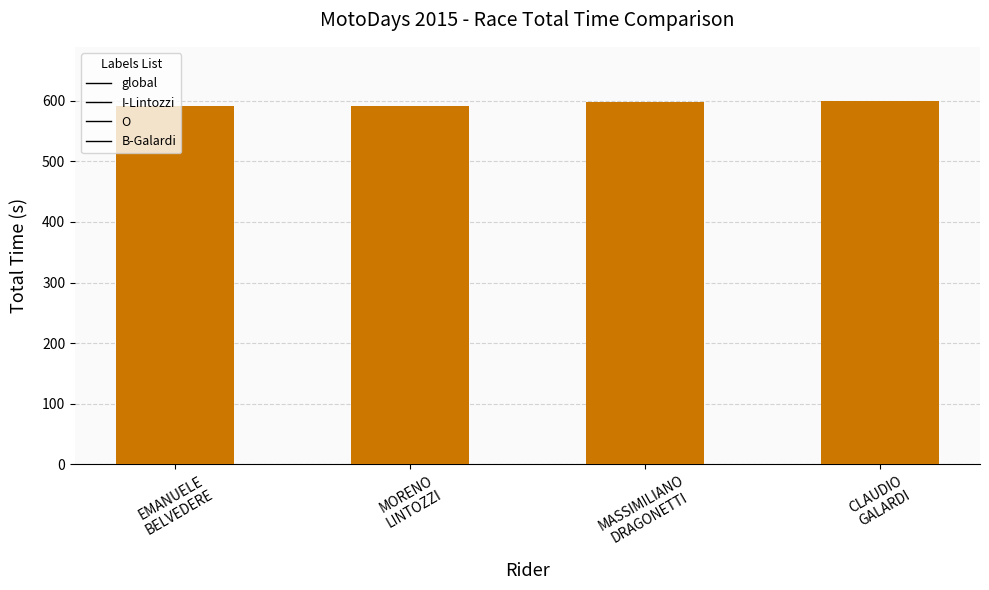

What is the greatest value displayed?

599.2